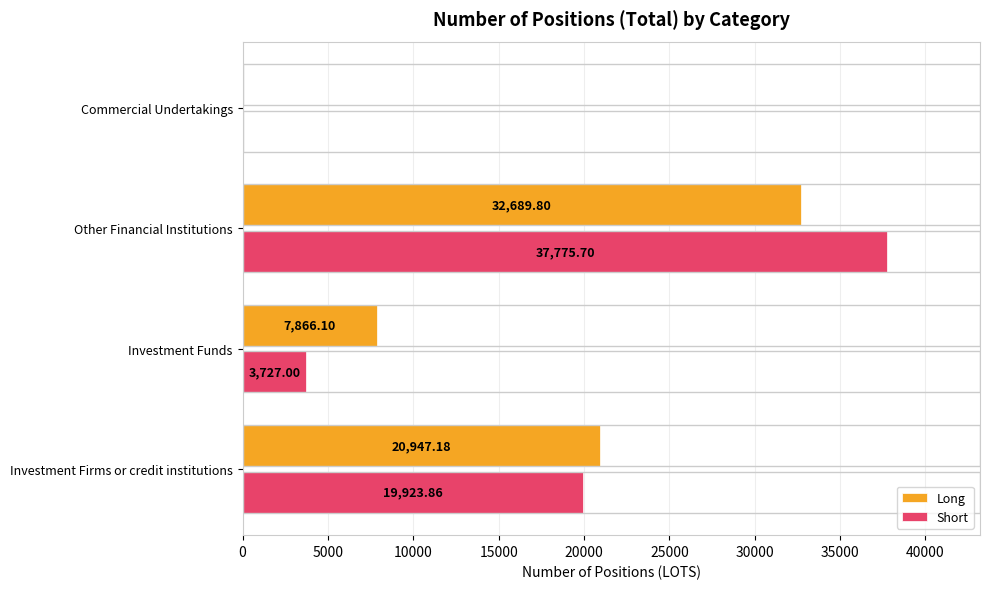

What is the sum of all Long values?

61503.1